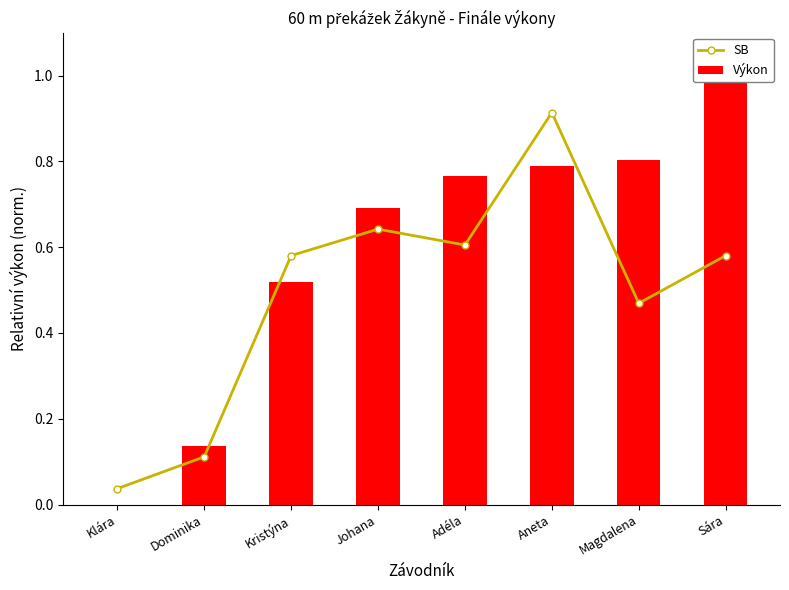

List the labels in order of SB value, largest first.

Aneta, Johana, Adéla, Kristýna, Sára, Magdalena, Dominika, Klára